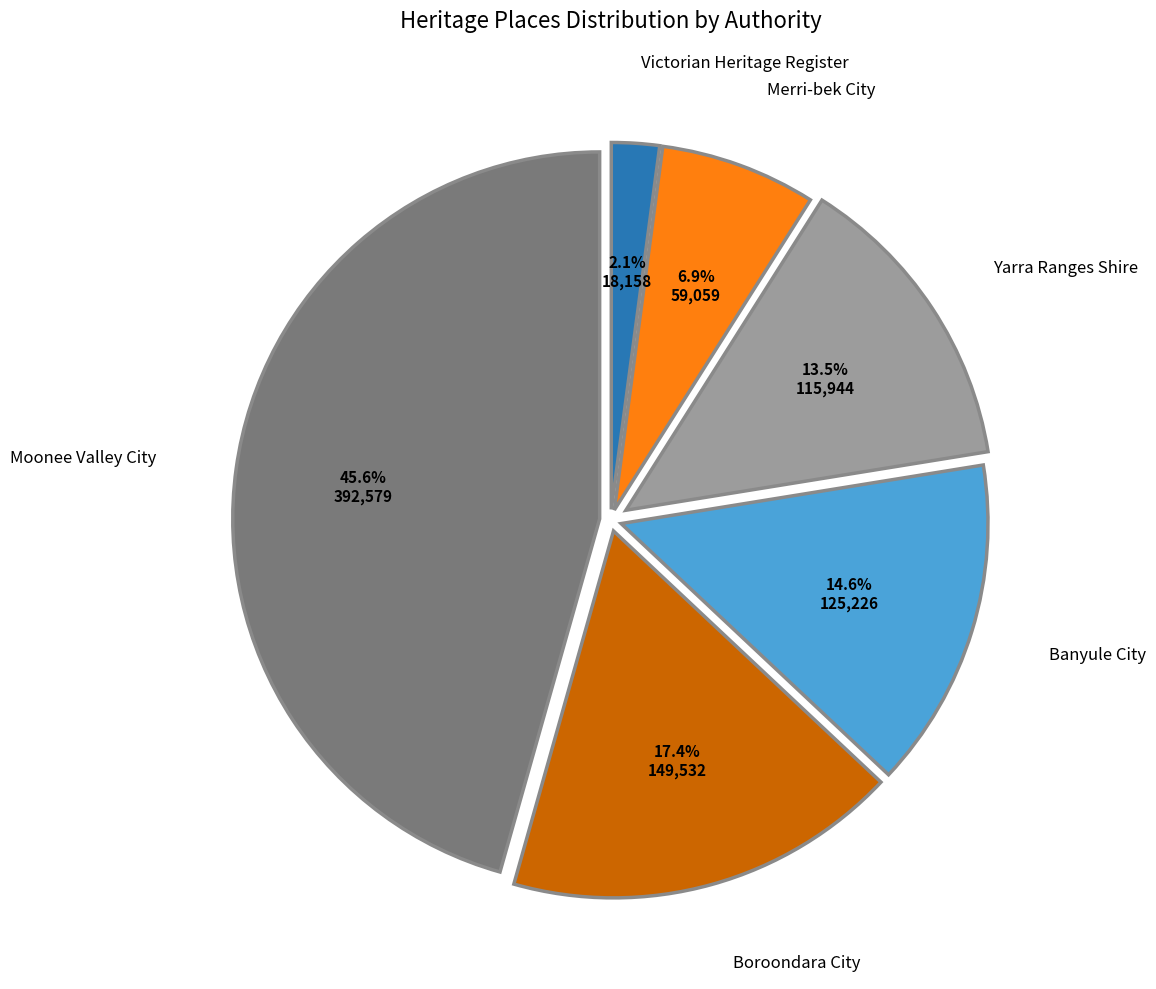

Does any single category account for the majority?

No